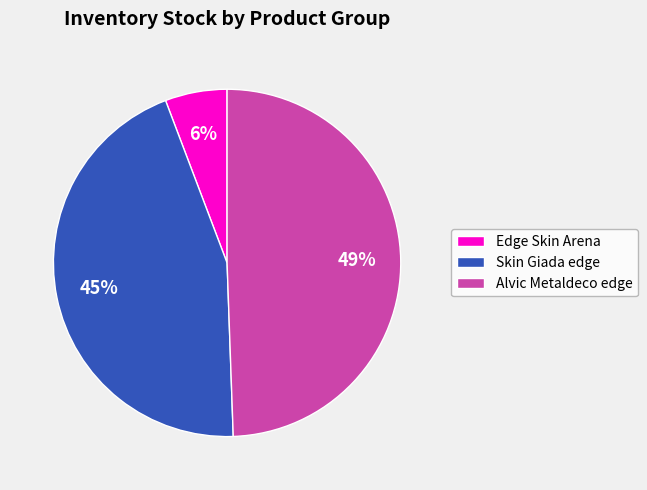

Is the sum of Alvic Metaldeco edge and Skin Giada edge greater than half?

Yes